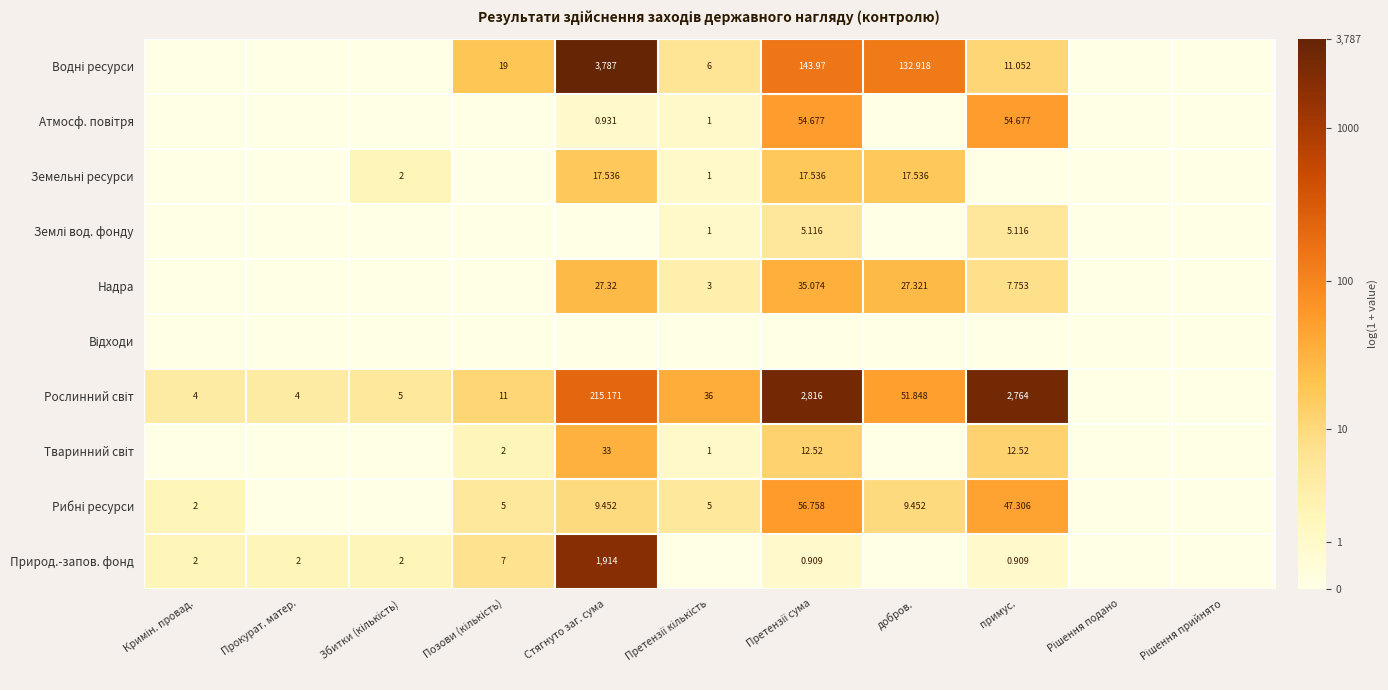

How many series are shown in this chart?

10